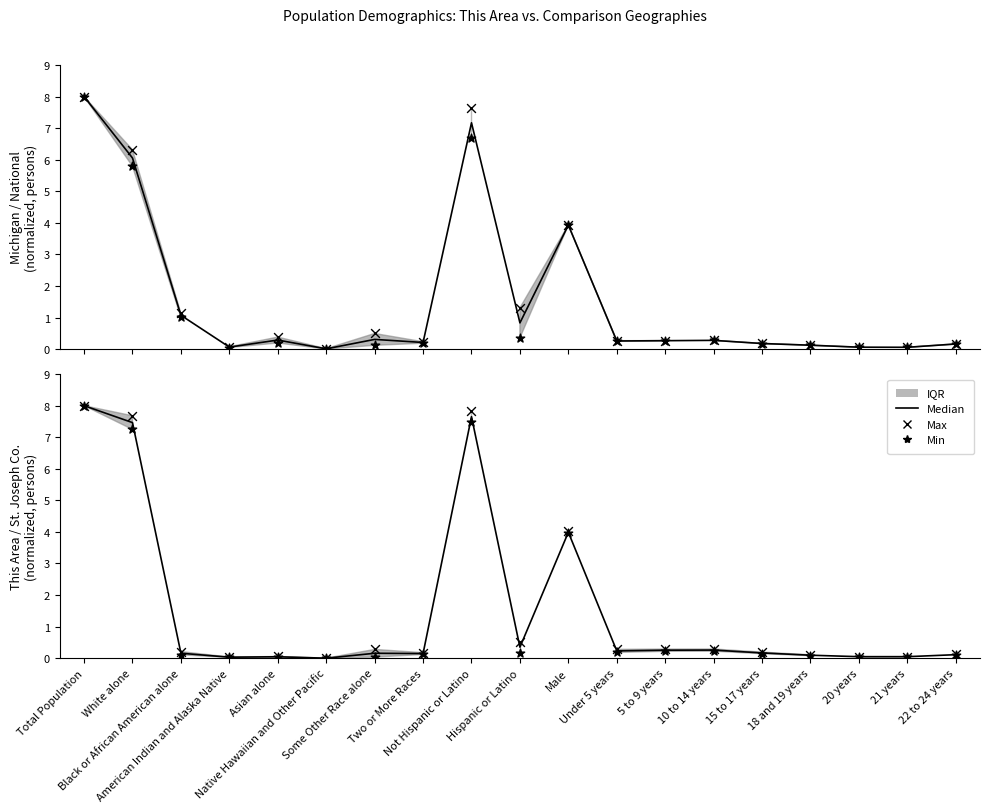

Which series has the largest Y range (max minus min)?

Min